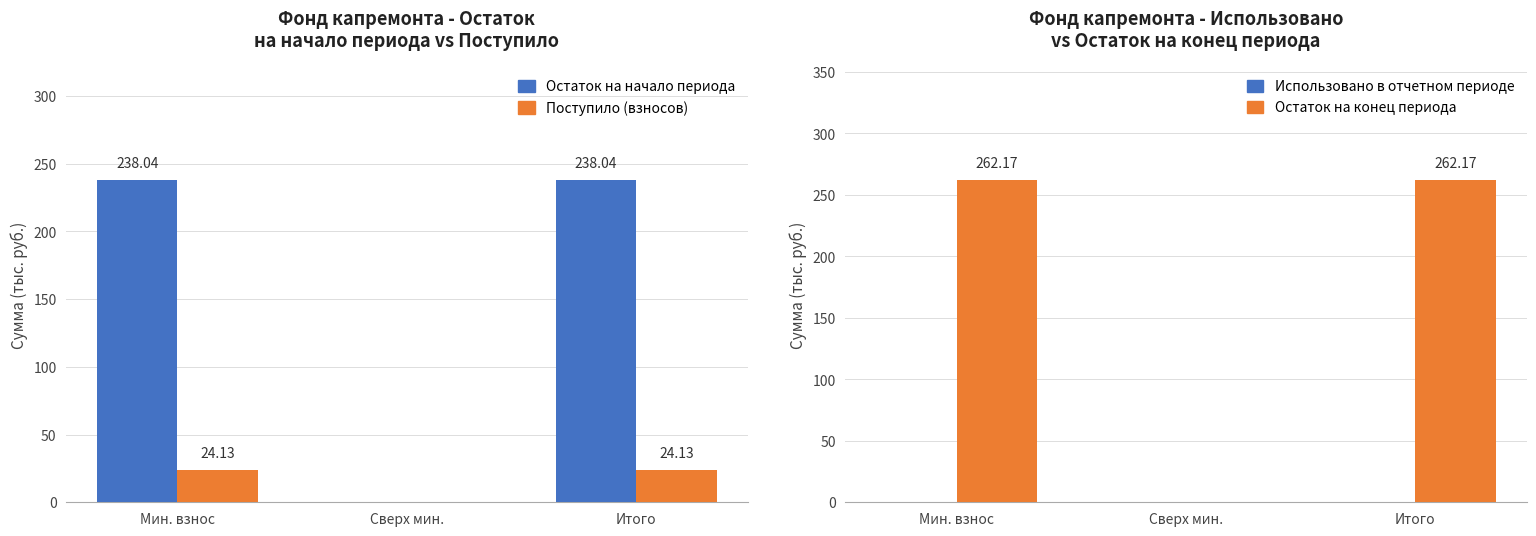

What is the difference between the second highest and minimum values in the Остаток на начало периода series?

238.0